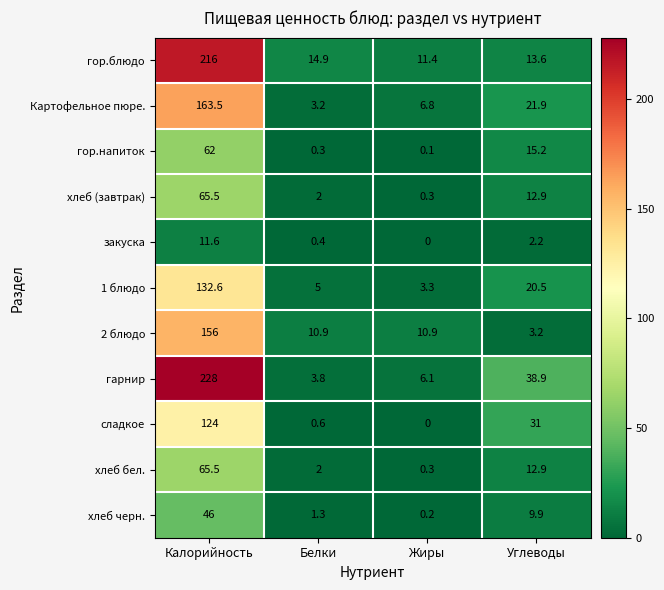

The value of Картофельное пюре. at Жиры is 11.2. True or false?

False